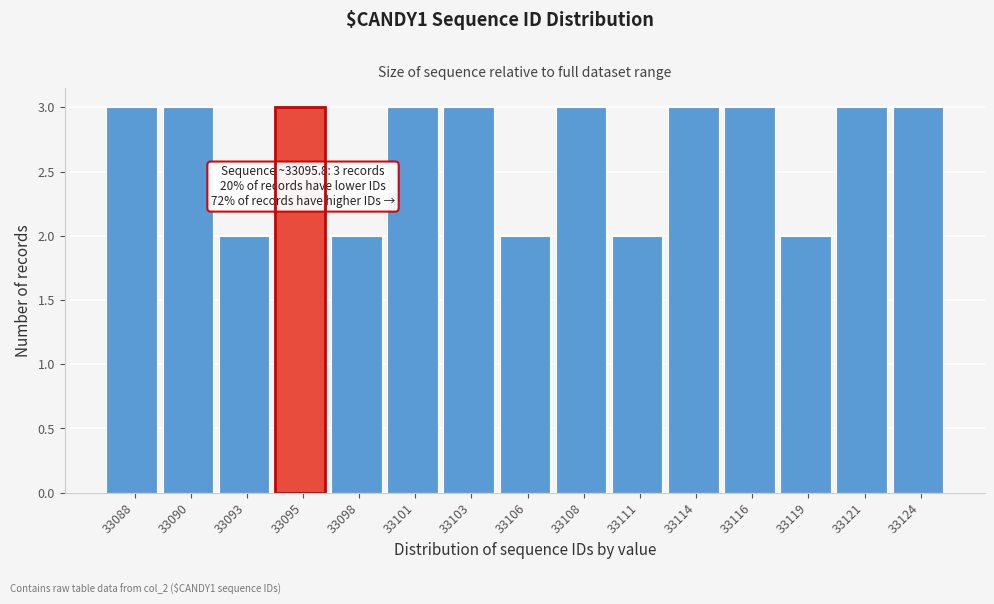

Reading right to left, transcribe all the data shown in this chart.

33124=3	33121=3	33119=2	33116=3	33114=3	33111=2	33108=3	33106=2	33103=3	33101=3	33098=2	33095=3	33093=2	33090=3	33088=3